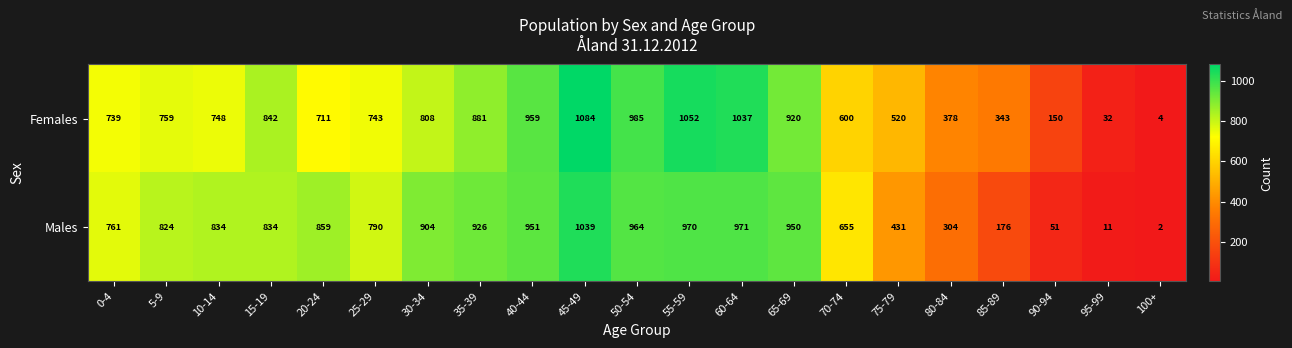

List the series in order of their peak value, highest first.

Females, Males